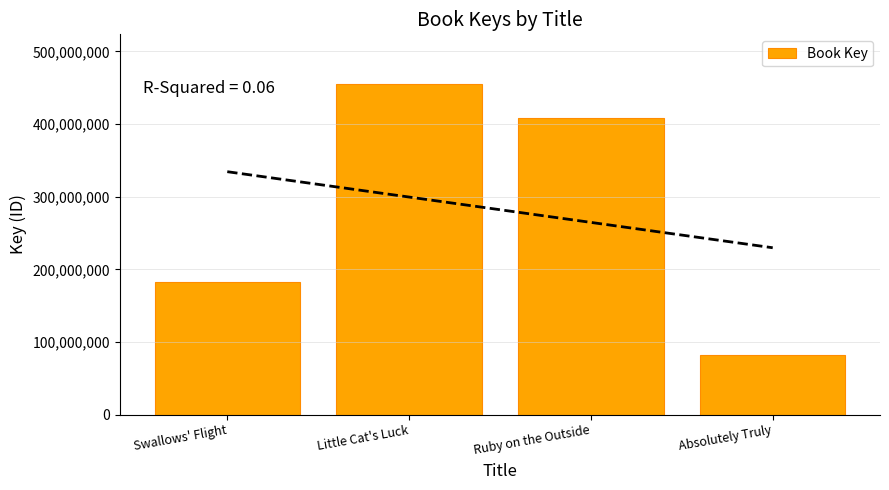

List the labels in order of value, smallest first.

Absolutely Truly, Swallows' Flight, Ruby on the Outside, Little Cat's Luck